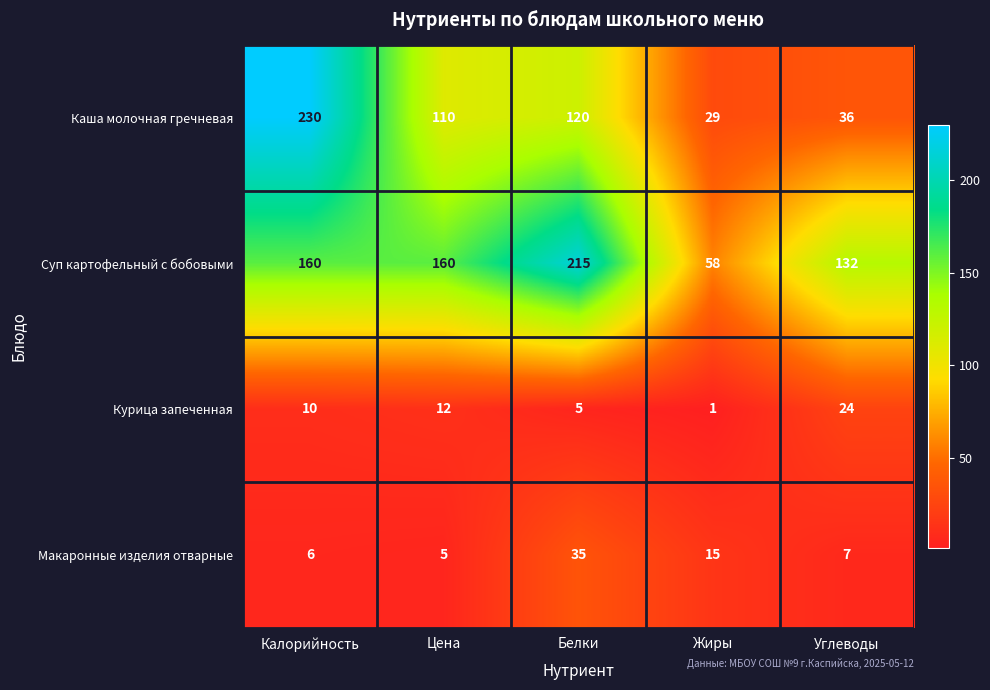

How many distinct data groups are displayed?

4